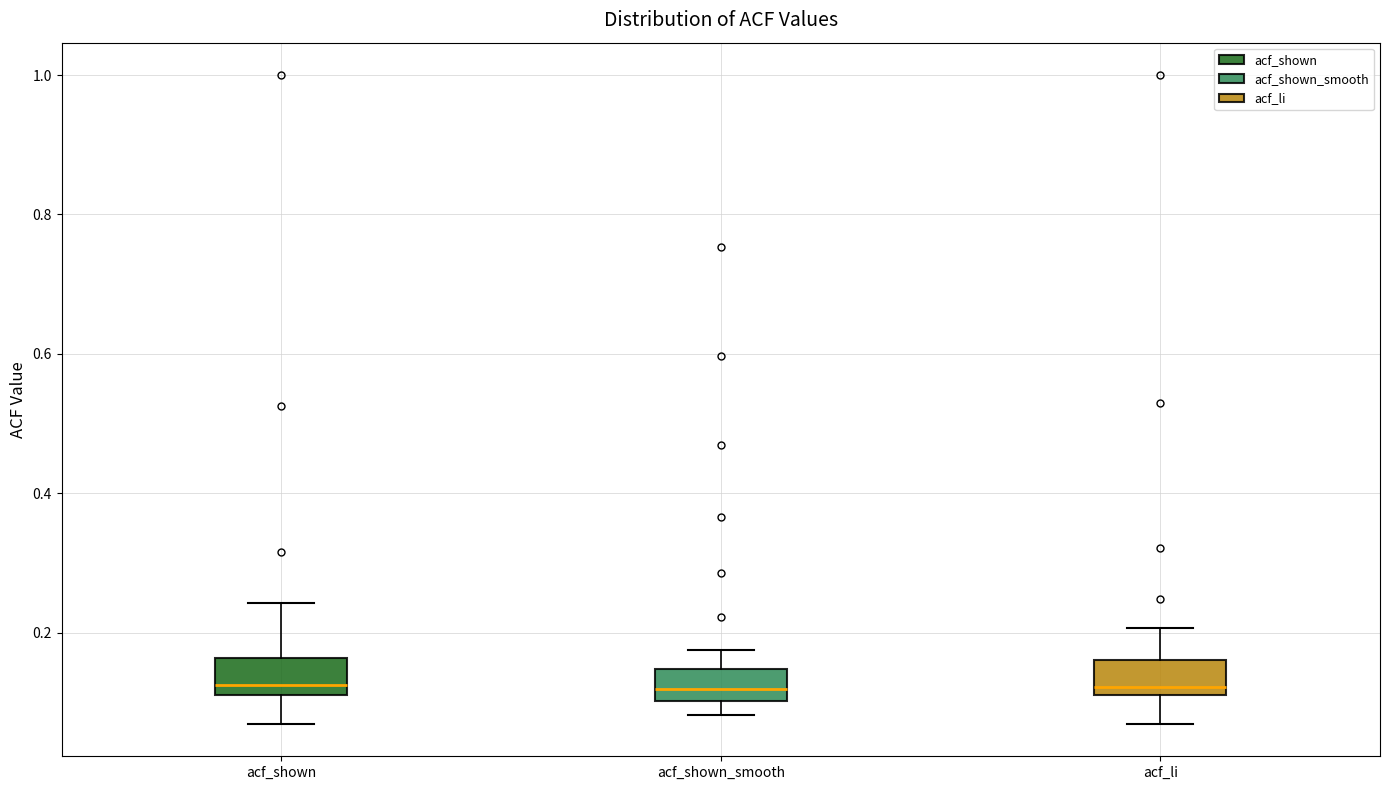

Where is the upper edge of the box for acf_li on the y-axis? The values are not printed on the chart, so give them approximately, as read against the axis.

0.16